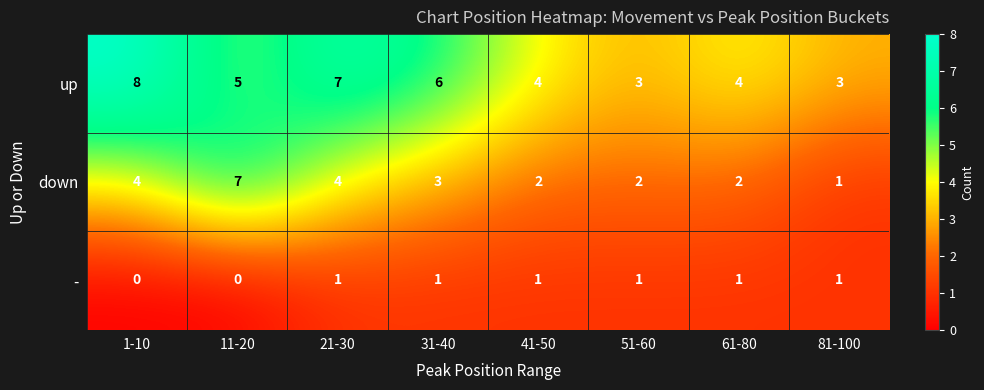

List the series in order of their peak value, highest first.

up, down, -